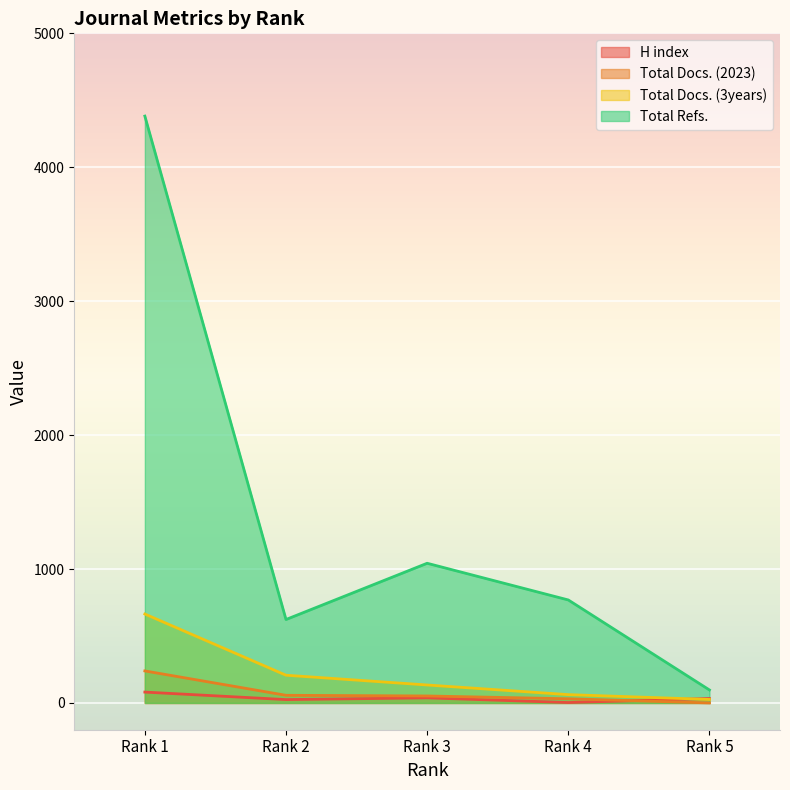

At which category is the sum across all series the highest?

Rank 1